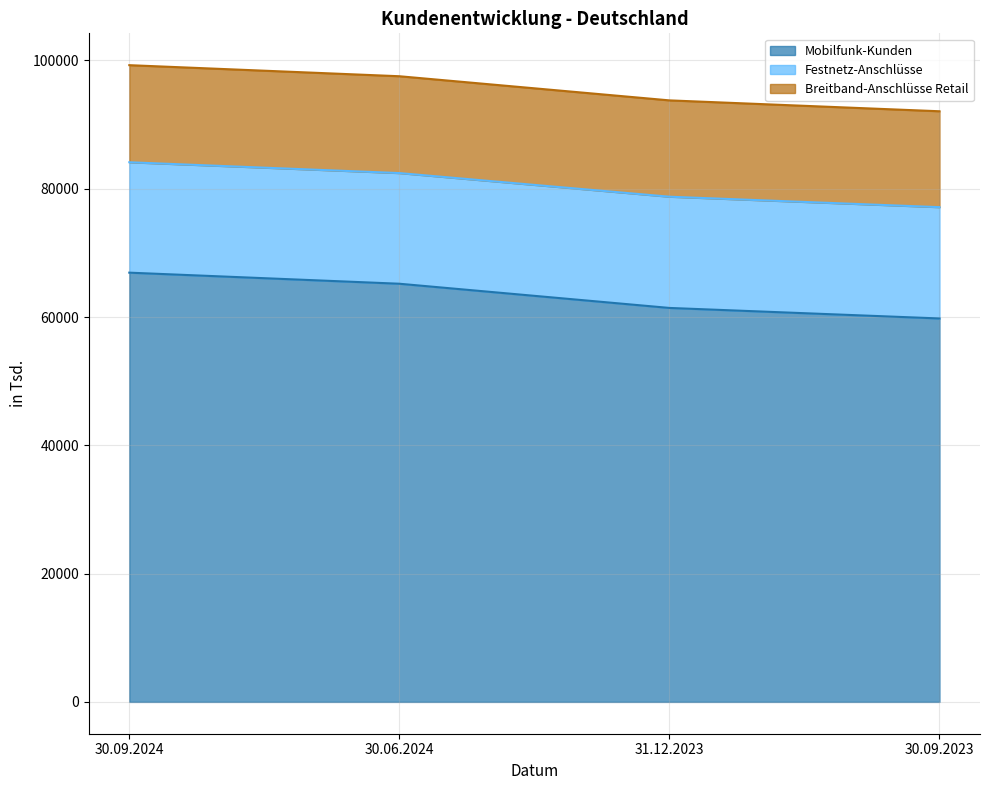

Which has a higher value, 30.06.2024 or 31.12.2023?

30.06.2024